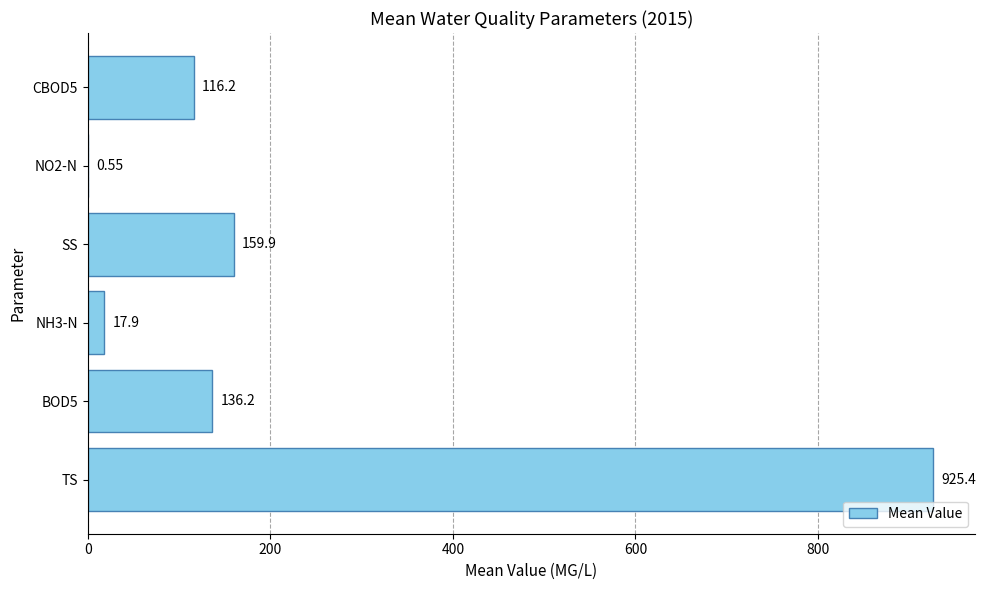

Between TS and NO2-N, which is larger?

TS